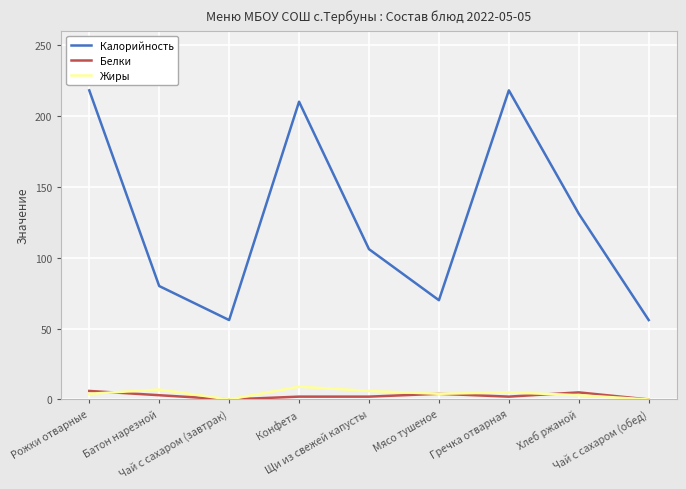

The Жиры series shows 4 at Рожки отварные. True or false?

True